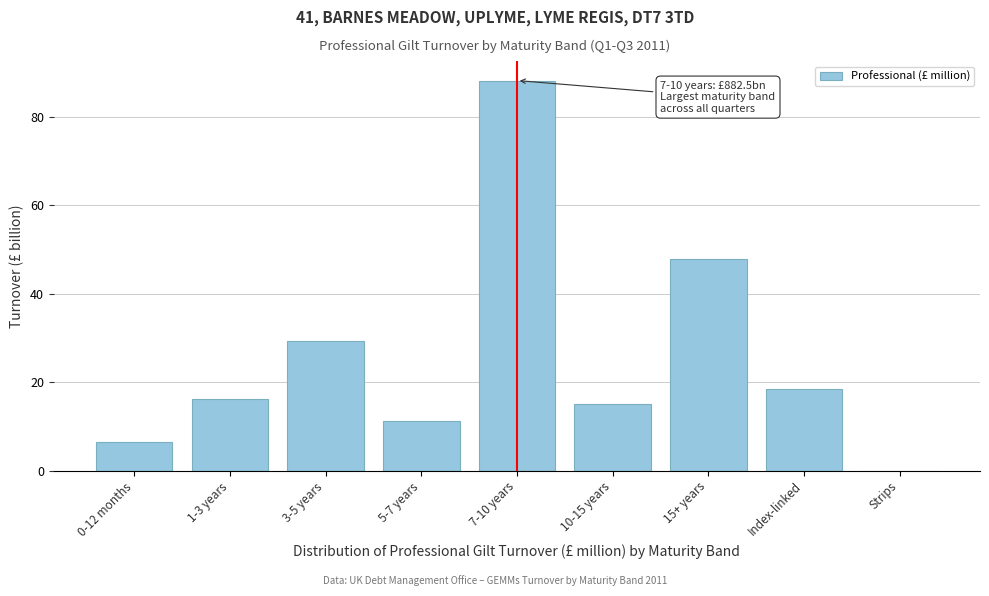

At which category does the chart reach its peak across all series?

7-10 years